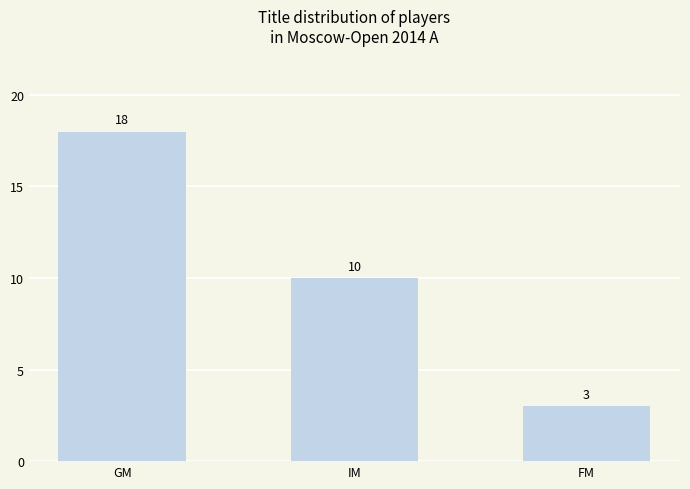

Between FM and IM, which is larger?

IM